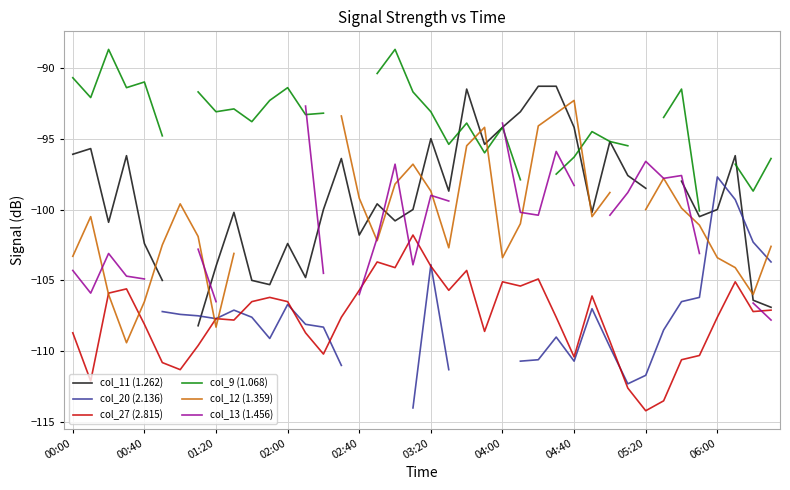

What is the difference between the highest and lowest values at 13?

16.0